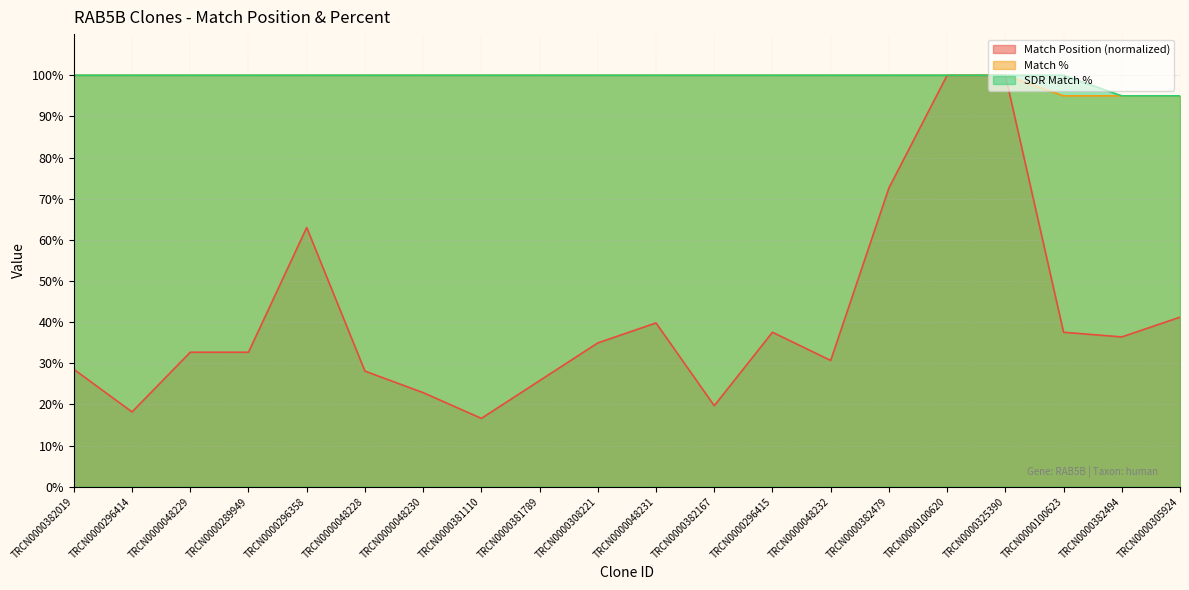

True or false: Match Position and Match % cross at least once.

False